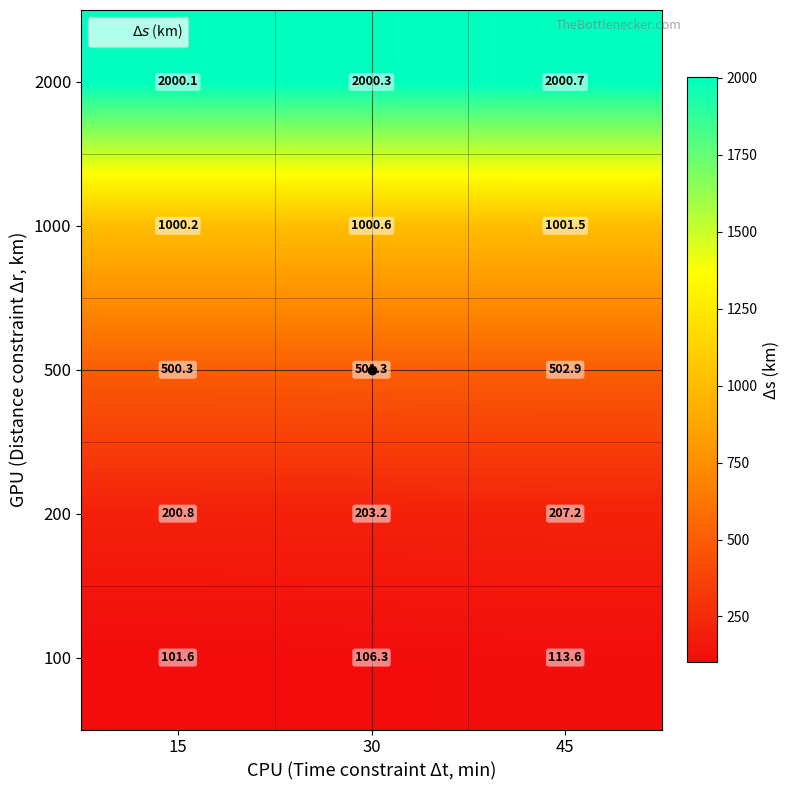

What is the difference between the maximum and second lowest values in the 200 series?

4.0